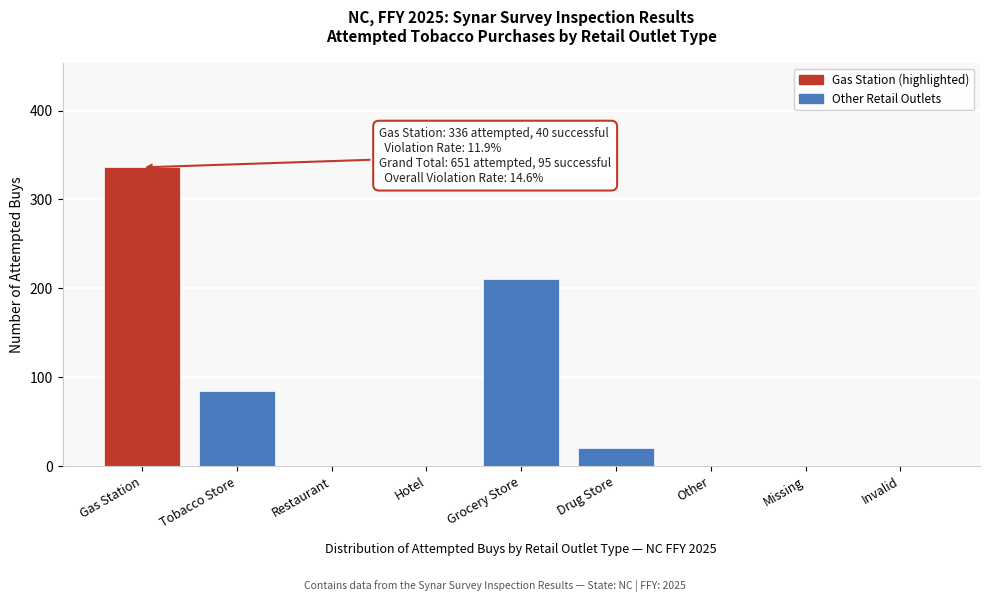

Reading left to right, list all the values displayed in this chart.

Gas Station=336	Tobacco Store=84	Restaurant=0	Hotel=0	Grocery Store=211	Drug Store=20	Other=0	Missing=0	Invalid=0